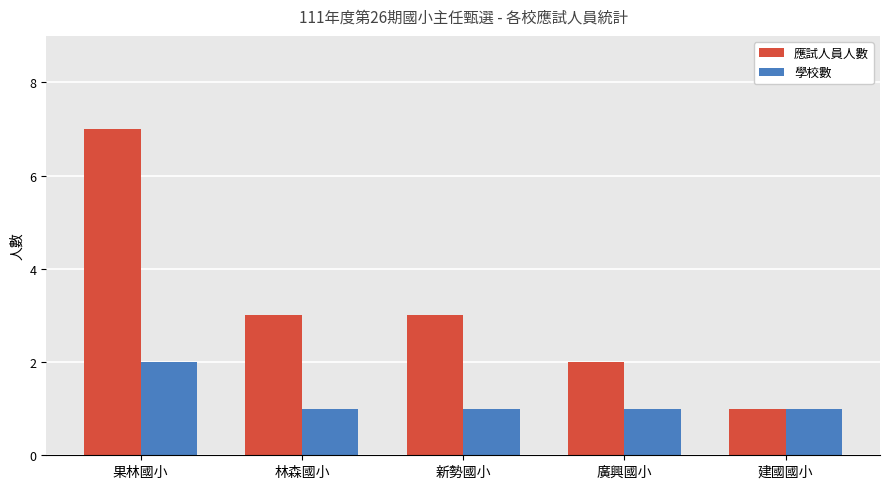

Rank the series by their maximum value, from highest to lowest.

應試人員人數, 學校數